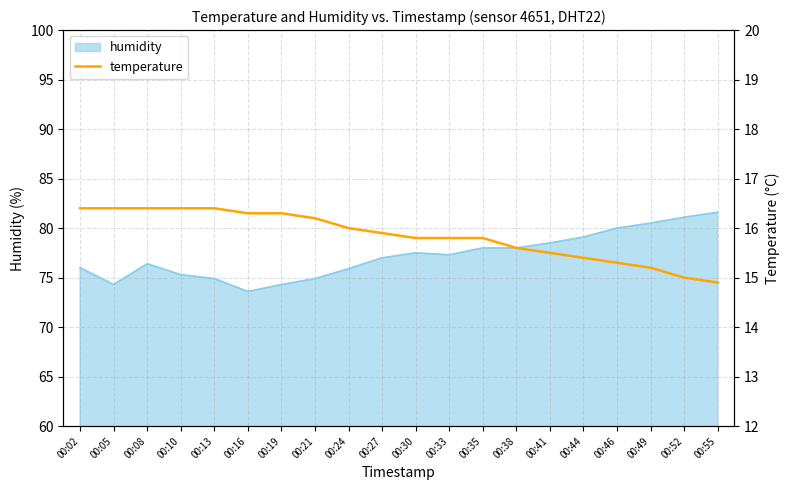

True or false: the data shows 23.6 at 00:16.

False